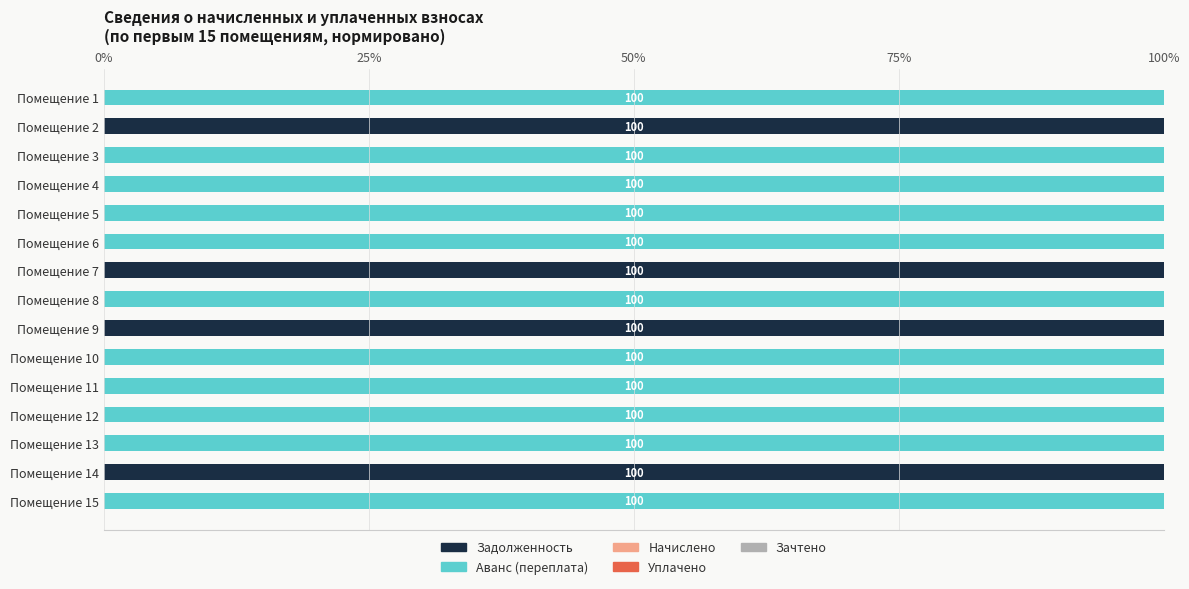

What is the sum of all Задолженность values?

400